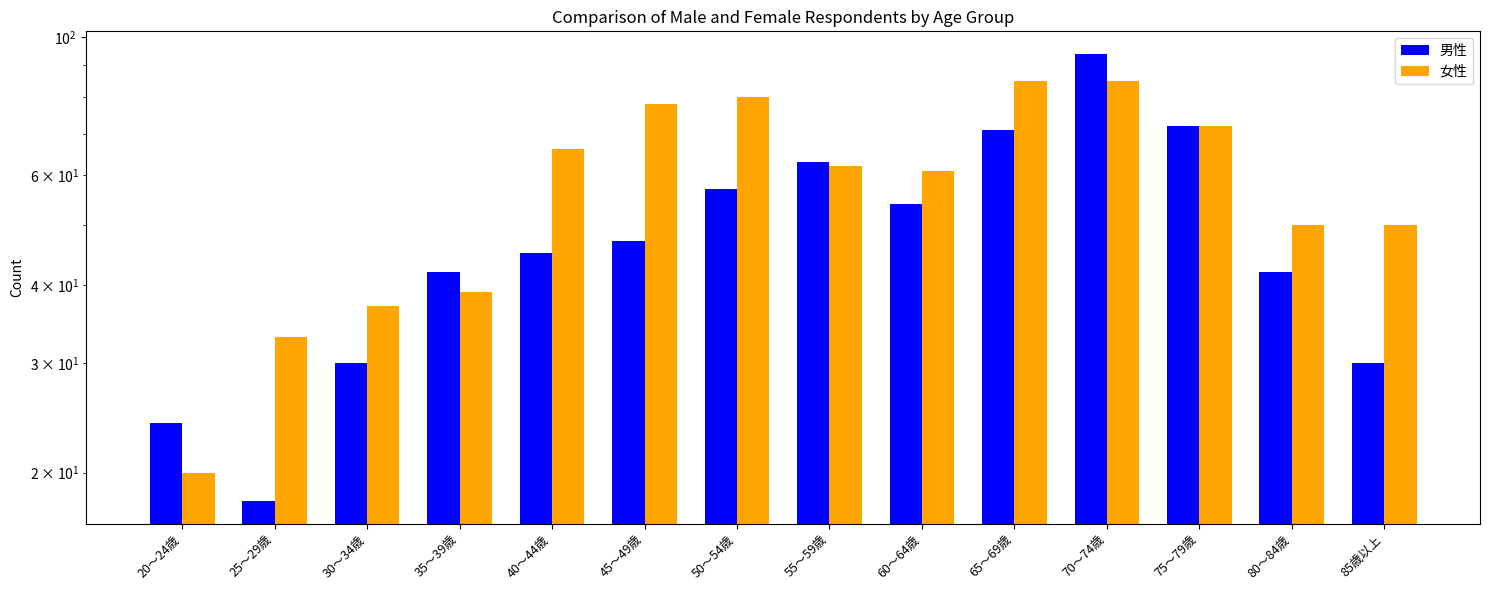

How many values in the 男性 series exceed 47?

6